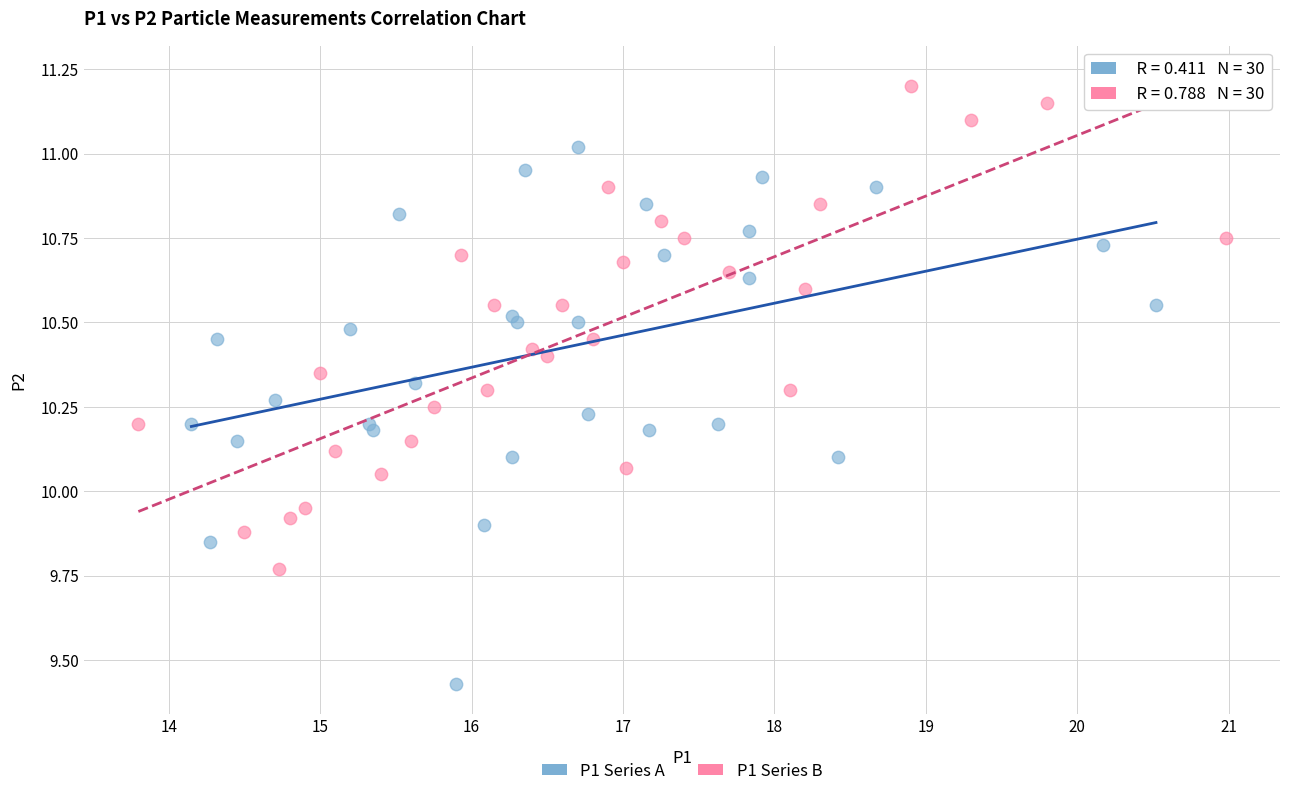

Which series contains the highest Y value?

P1 Series B